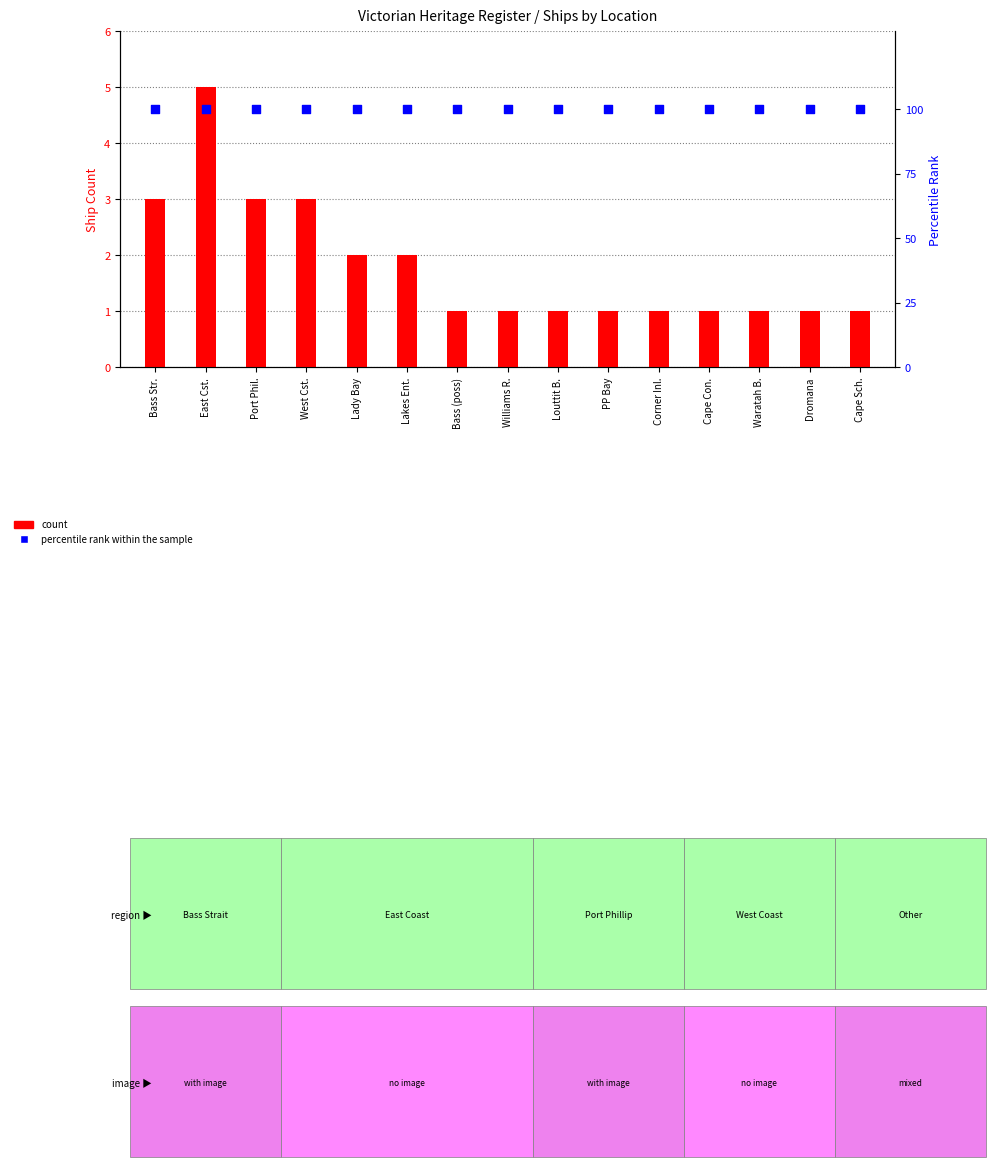

Which series has the widest spread of Y values?

count